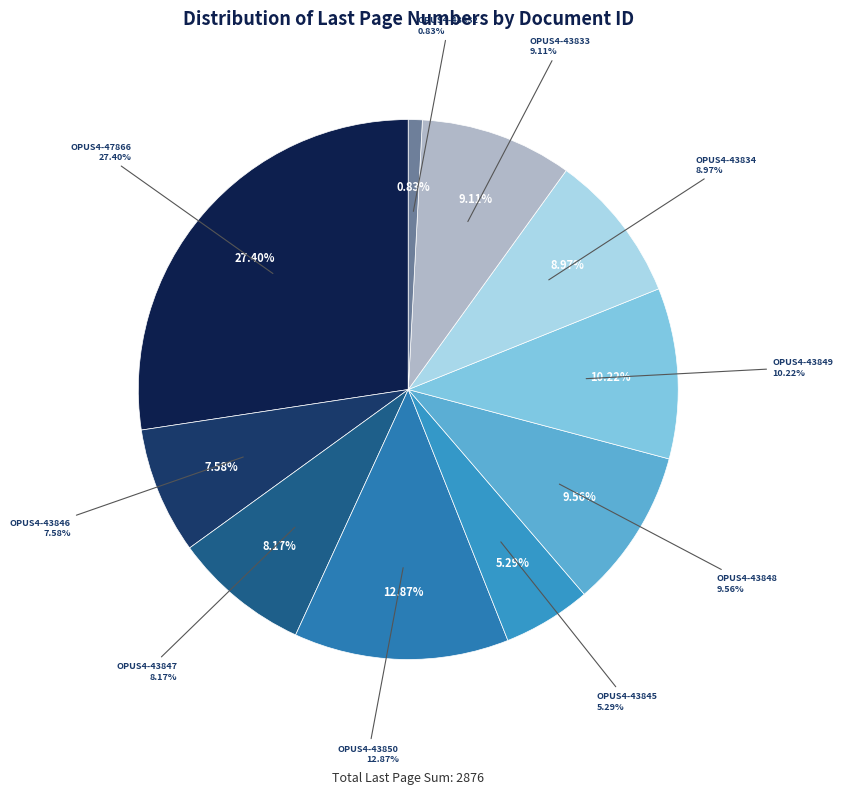

What percentage do OPUS4-43832 and OPUS4-43849 together represent?

11.1%